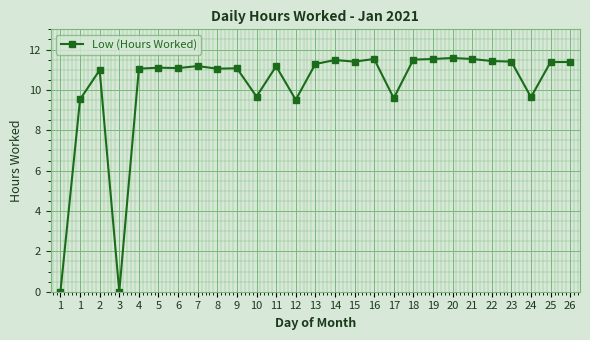

List the labels in order of value, largest first.

20, 16, 19, 21, 18, 14, 22, 15, 23, 25, 26, 13, 7, 11, 5, 6, 9, 4, 8, 2, 10, 24, 17, 1, 12, 1, 3